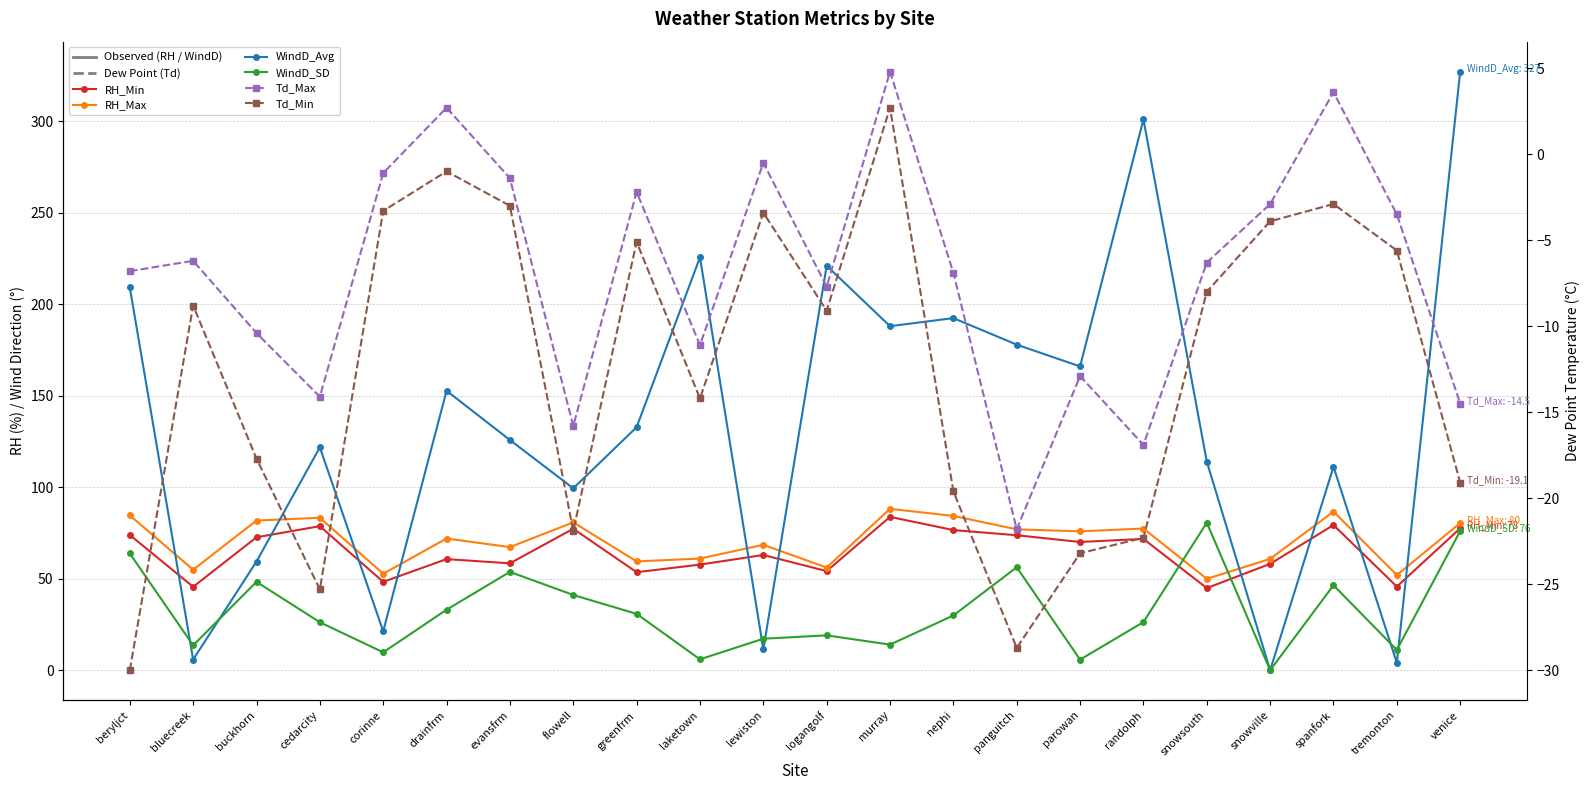

How many negative values does the Td_Min series have?

21